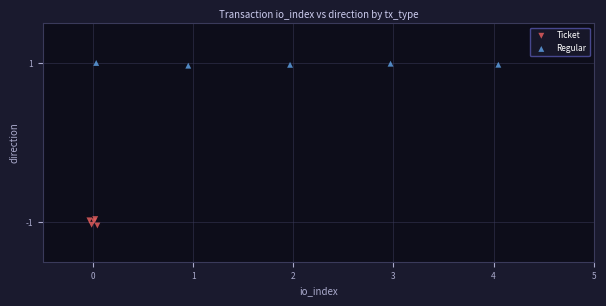

Which series reaches the maximum Y coordinate?

Regular